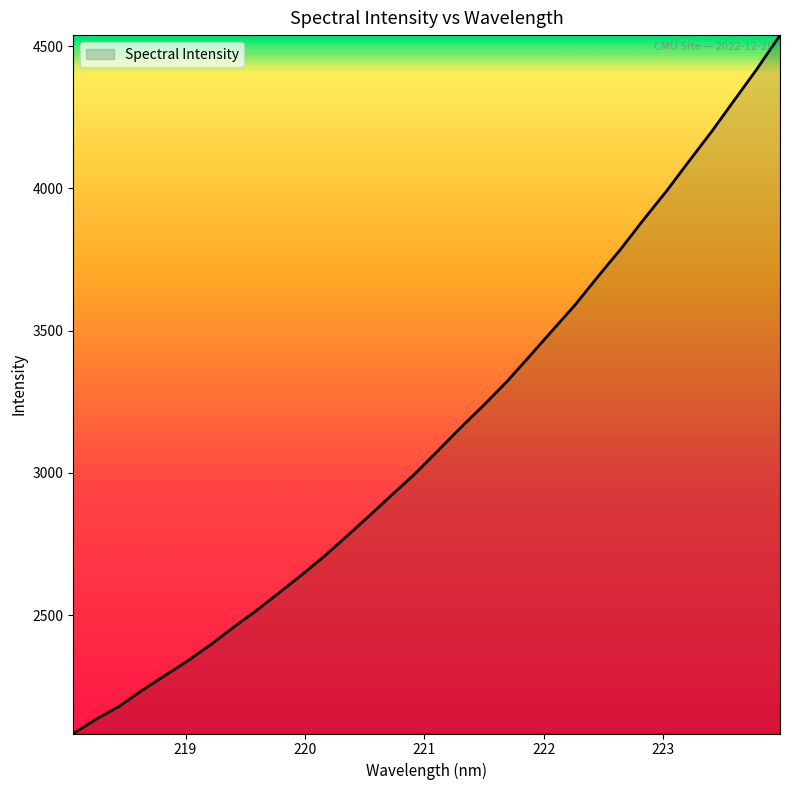

What is the difference between the maximum and minimum values?

2455.0